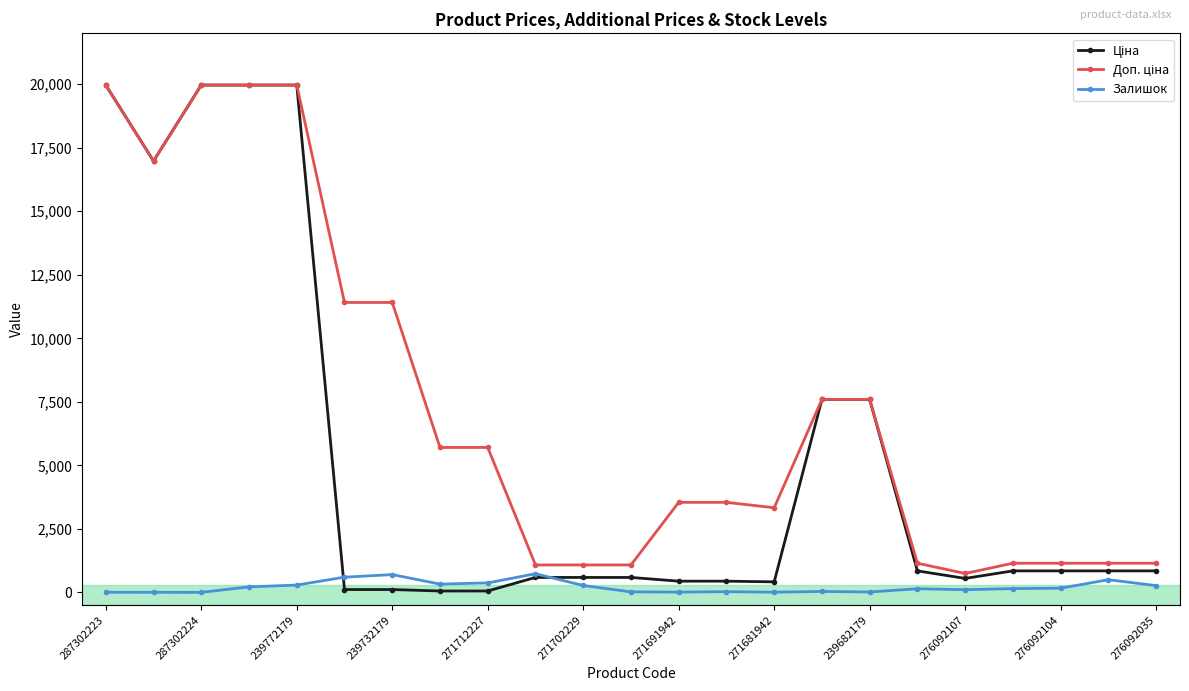

What is the maximum value shown in the chart?

19964.2